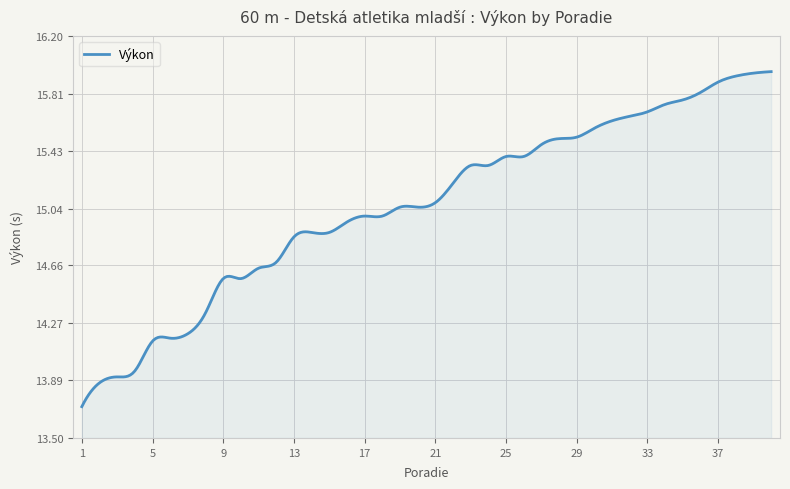

Does the chart have visible grid lines?

Yes